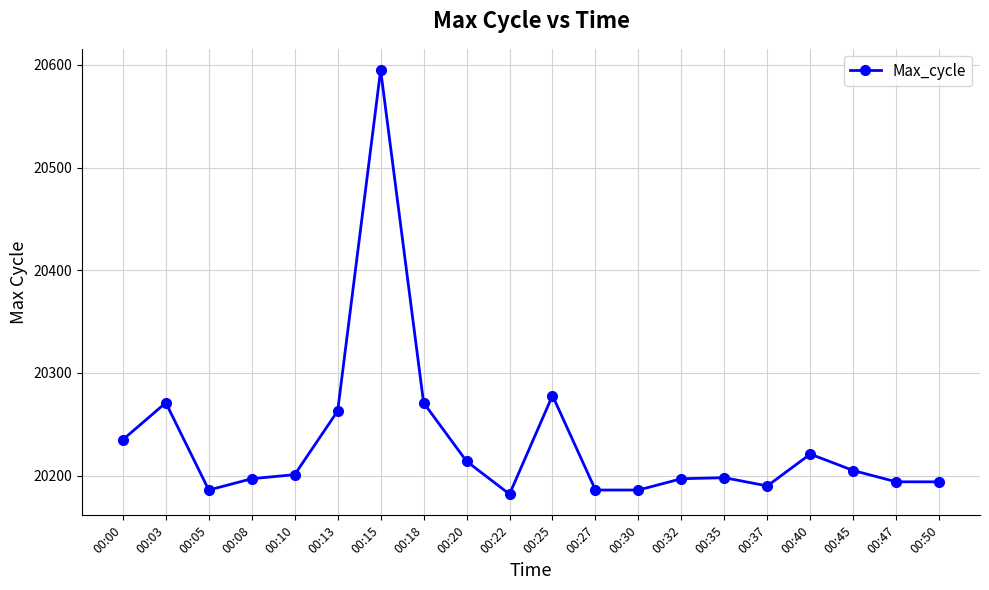

Where does the data first go above 20201?

00:00